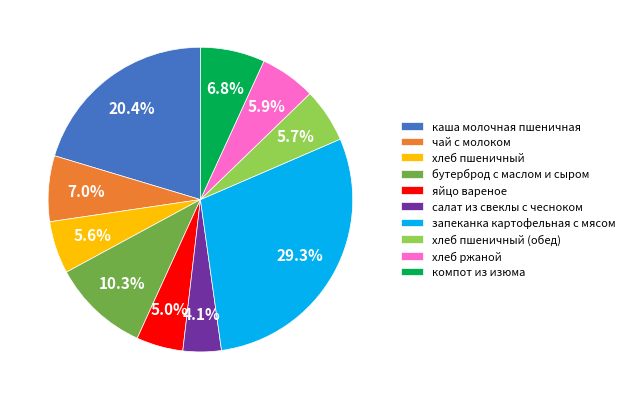

Between каша молочная пшеничная and хлеб пшеничный (обед), which is larger?

каша молочная пшеничная